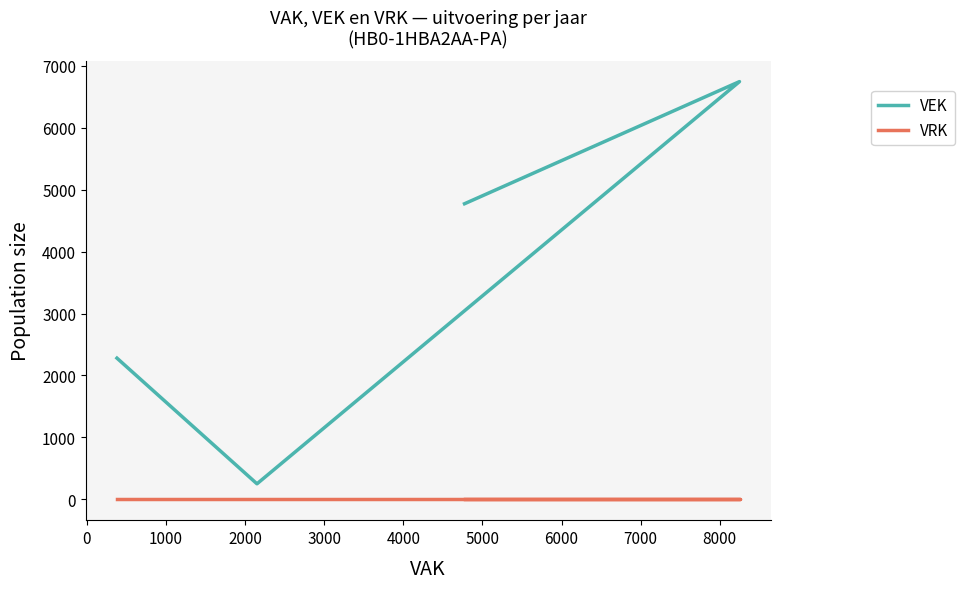

Does the chart have visible grid lines?

No